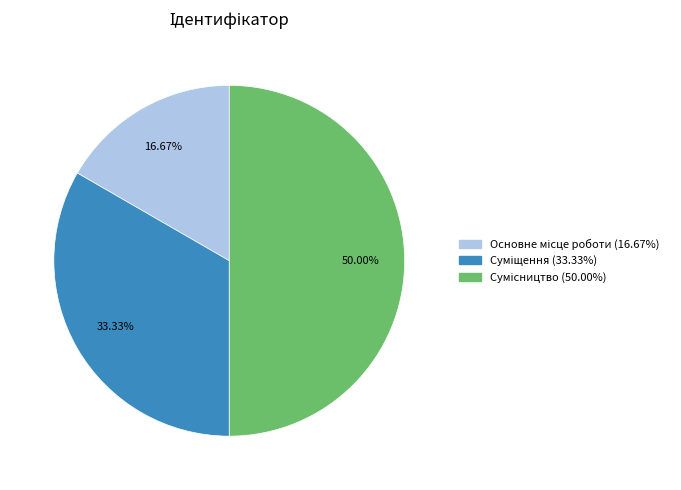

Which category has the smallest portion of the pie?

Основне місце роботи